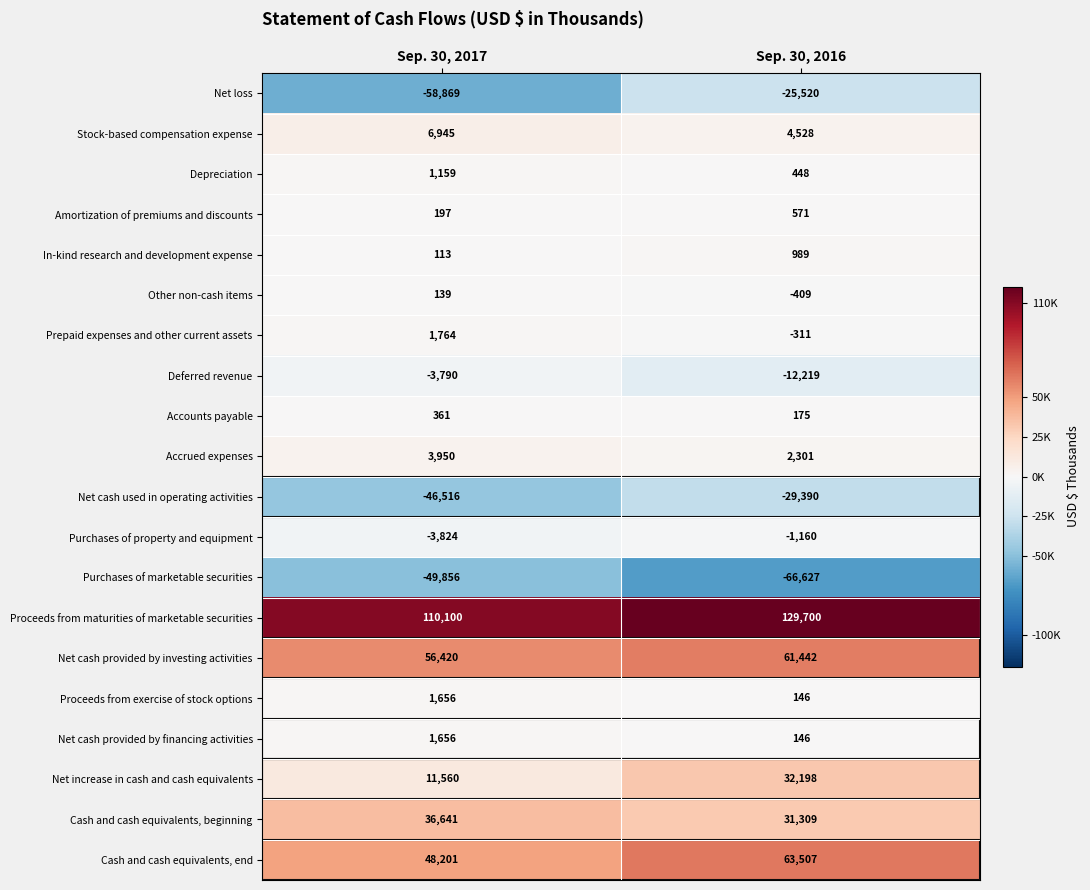

Between Sep. 30, 2017 and Sep. 30, 2016, which series saw the biggest shift?

Net loss